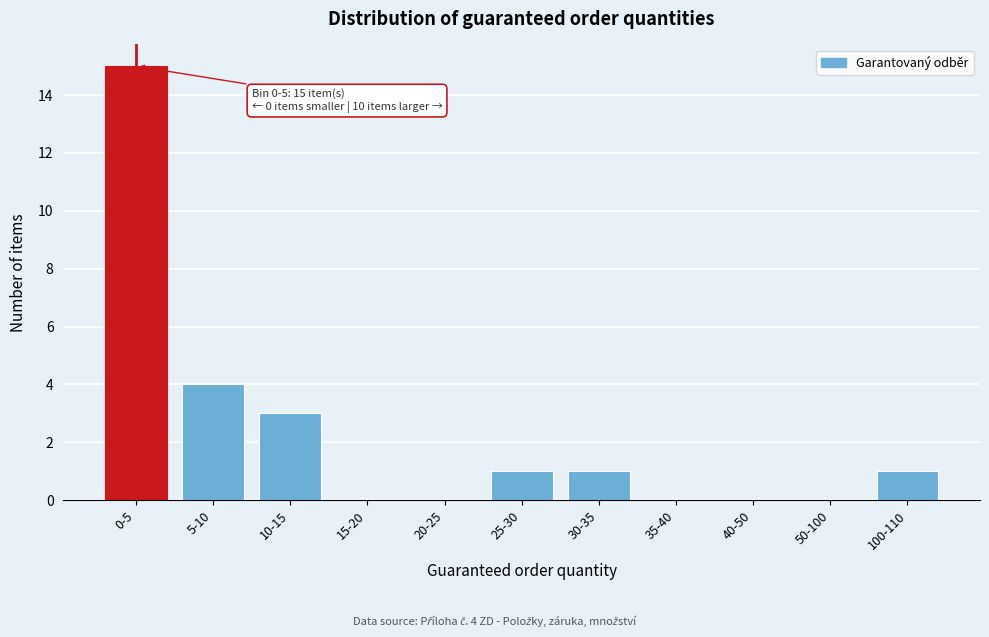

Reading left to right, what are all the values shown in this chart?

0-5=15	5-10=4	10-15=3	15-20=0	20-25=0	25-30=1	30-35=1	35-40=0	40-50=0	50-100=0	100-110=1